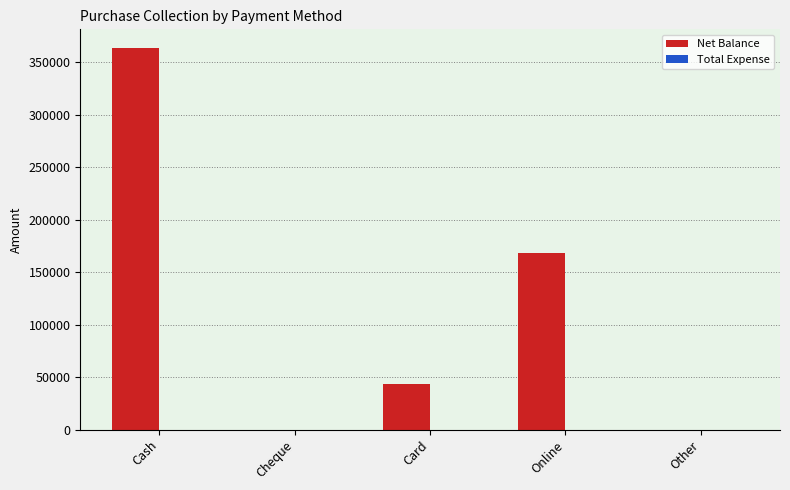

Reading right to left, extract all data points from this chart.

Other=0	Online=168500	Card=43000	Cheque=0	Cash=363000